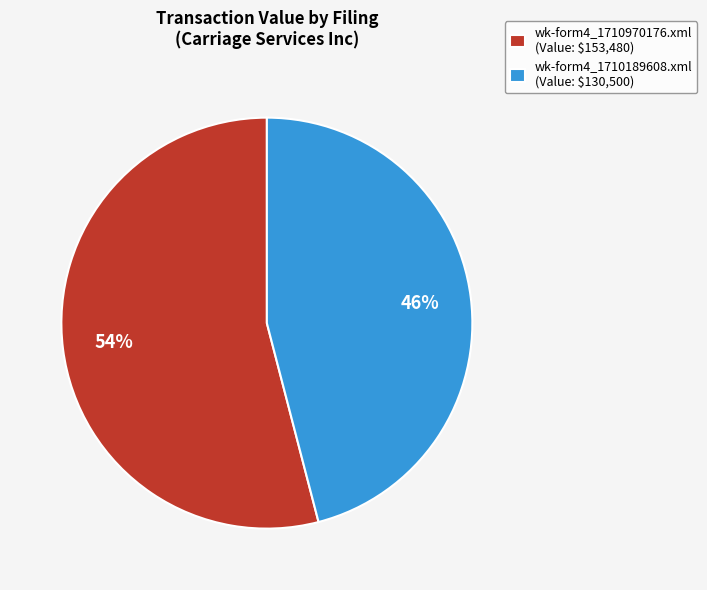

What percentage is the wk-form4_1710189608.xml slice, to the nearest percent?

46%